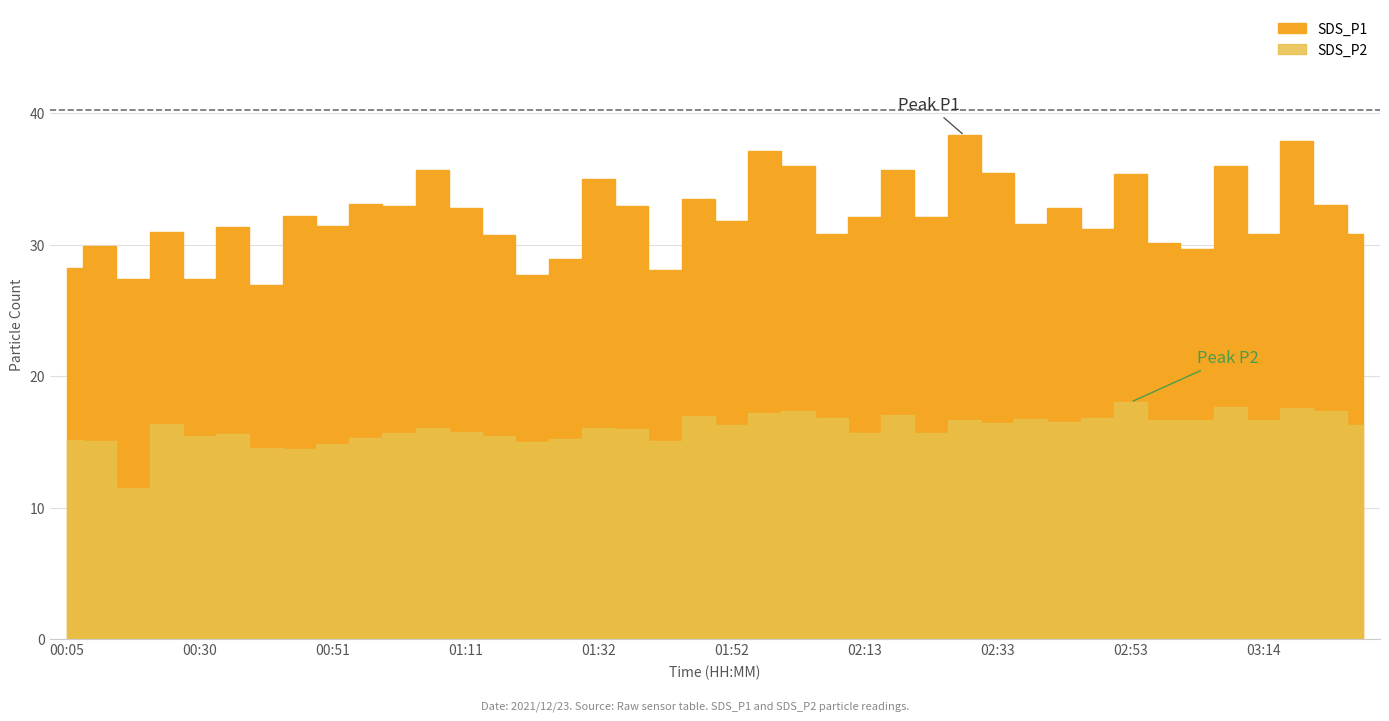

What is the value of the SDS_P1 point at the 3rd from the left?

27.4